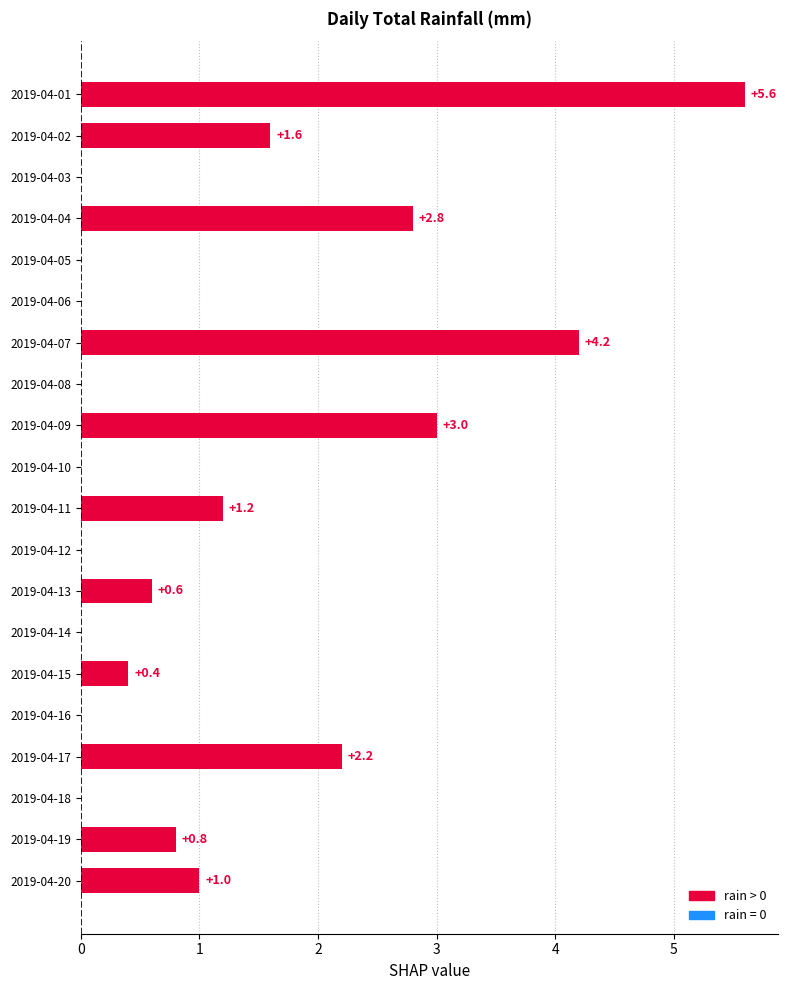

The value at 2019-04-07 is 7.0. True or false?

False